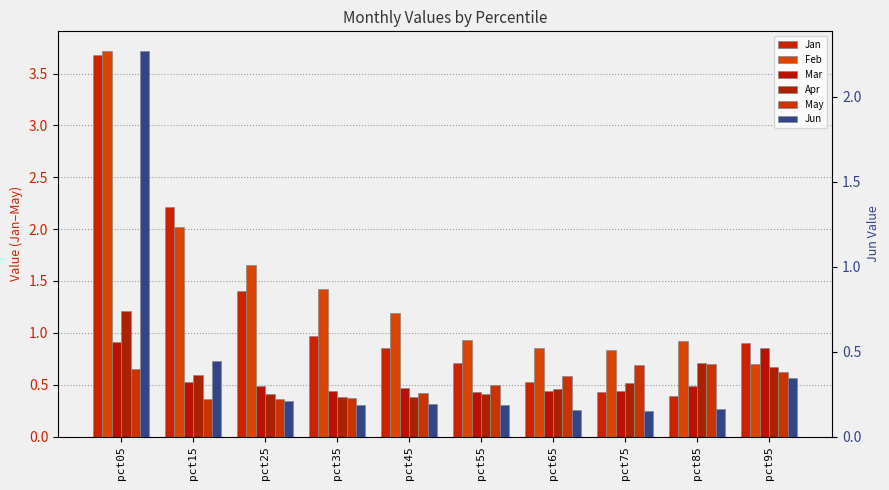

What are all the series names shown in the legend?

Jan, Feb, Mar, Apr, May, Jun